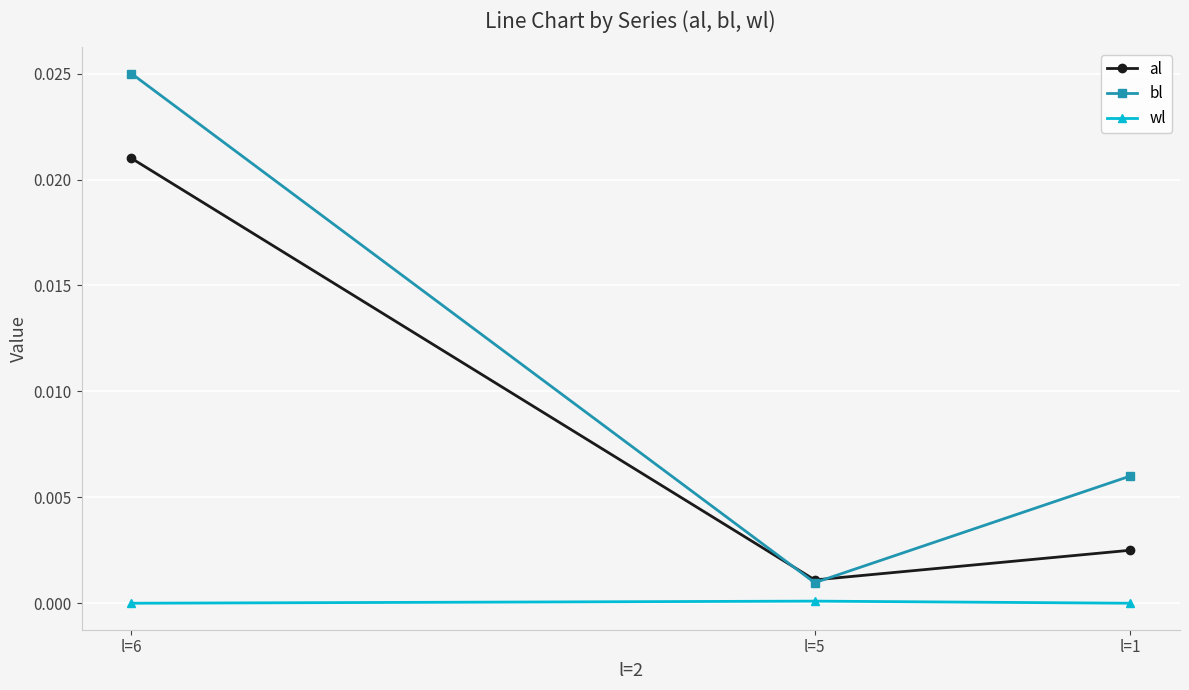

At how many categories does at least one series exceed 0?

3